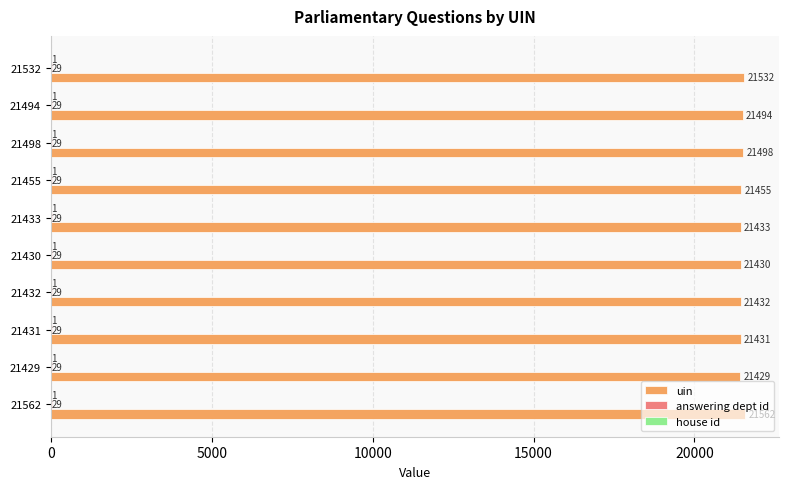

Between 21562 and 21532, which series saw the biggest shift?

uin